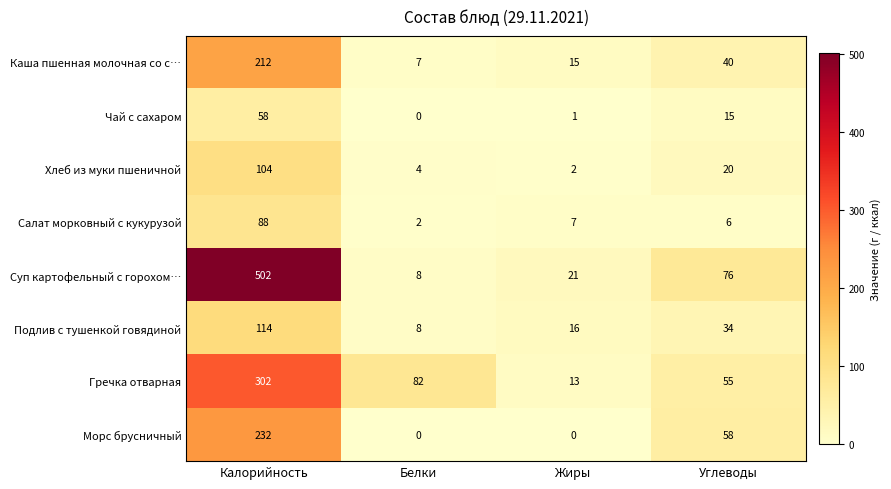

What value does the Подлив с тушенкой говядиной series have at Белки, to the nearest 10?

10